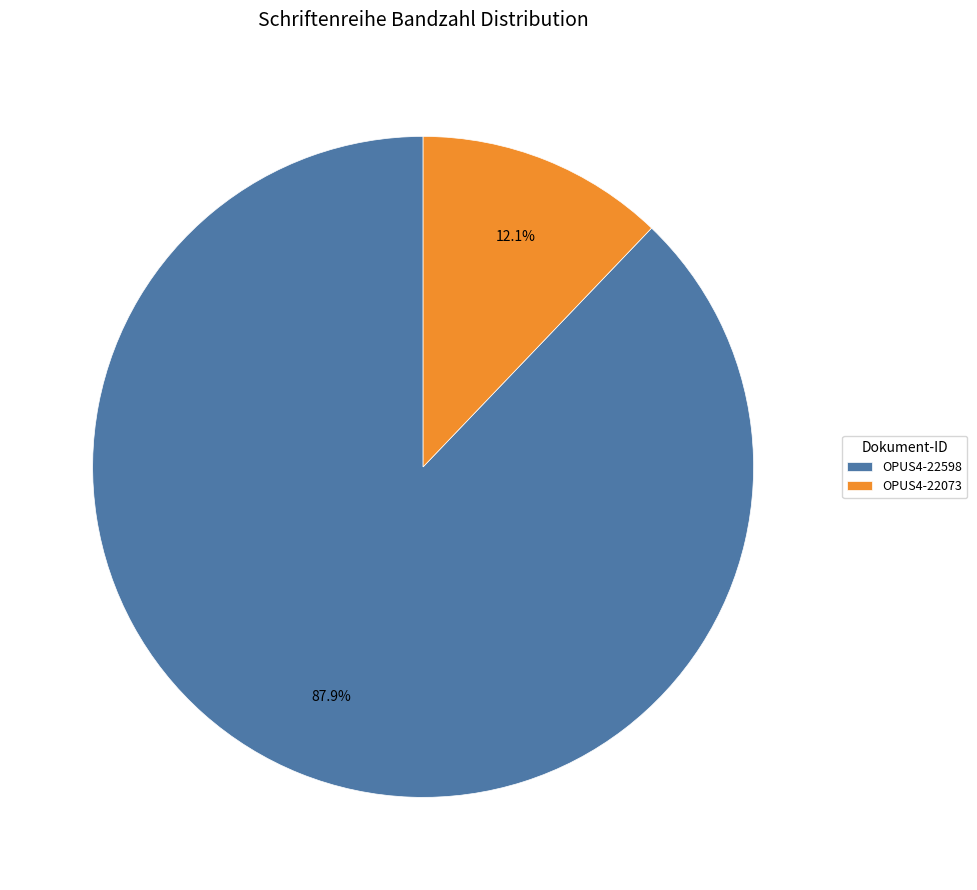

Which slice represents more than half of the pie?

OPUS4-22598